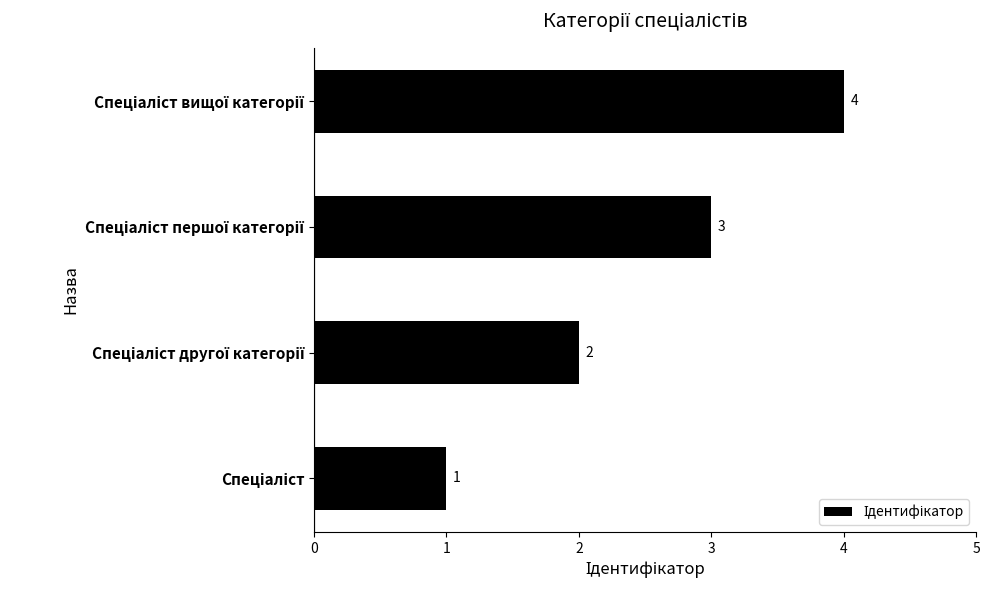

How many values are between 2 and 4?

3